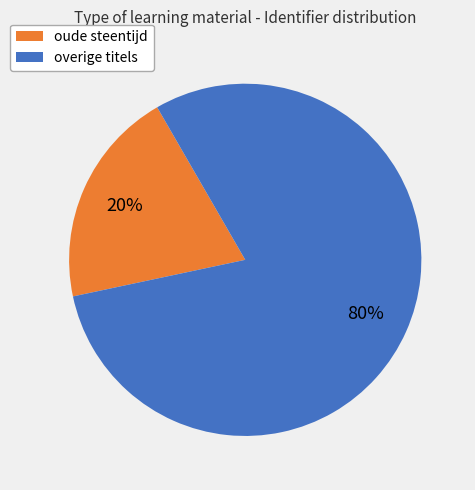

Does any single category account for the majority?

Yes